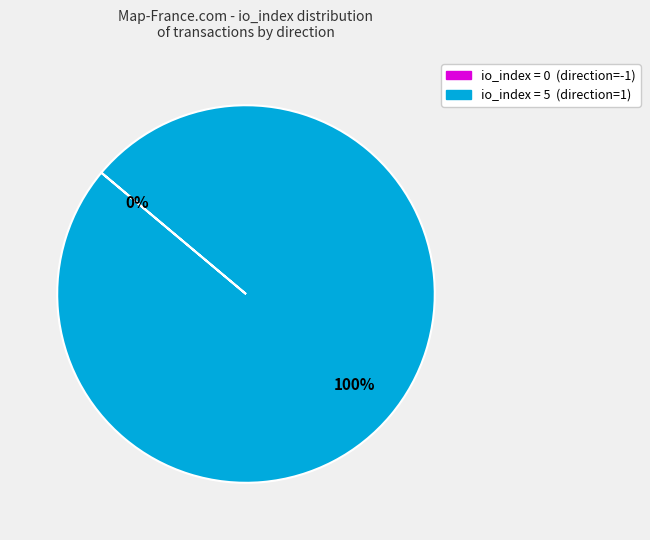

Is there any slice that represents more than half of the pie?

Yes